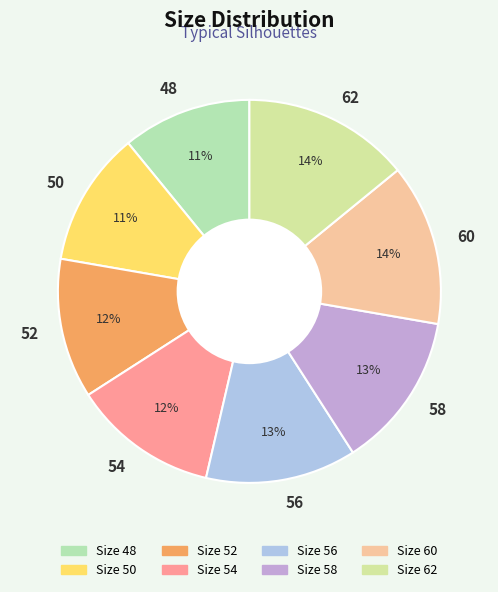

The 62 slice represents 4% of the pie. True or false?

False